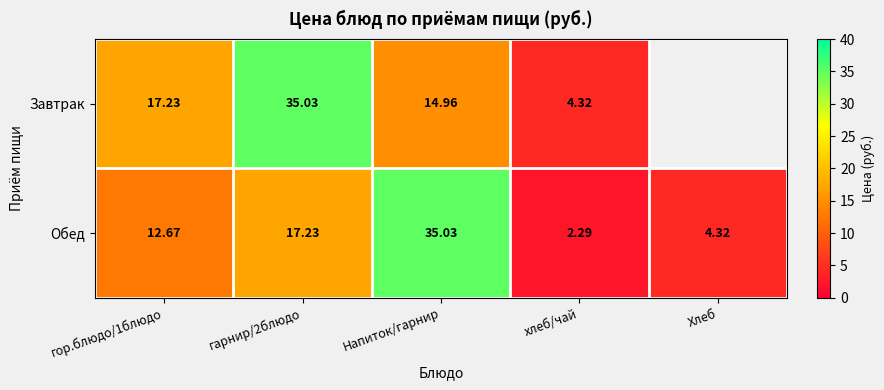

What is the sum of the Завтрак values at Напиток/гарнир and хлеб/чай?

19.3